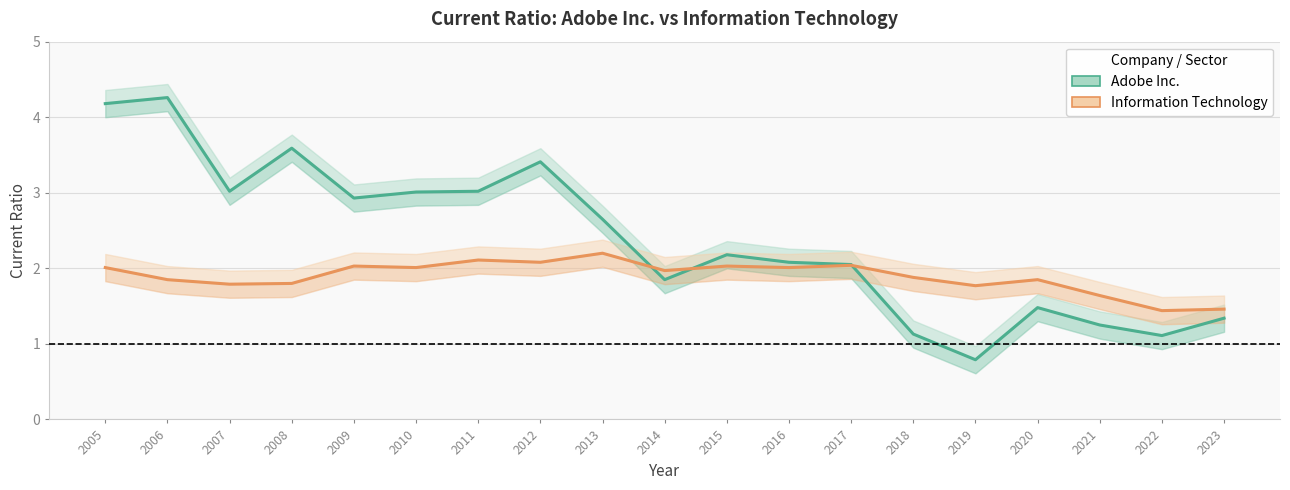

Does the chart have visible grid lines?

Yes